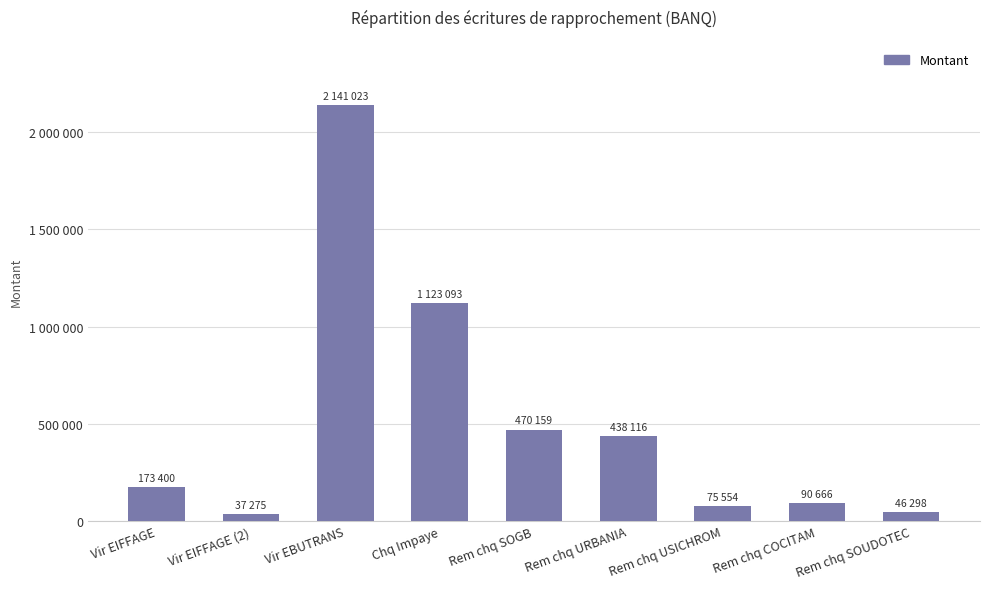

What is the change in value from Chq Impaye to Rem chq SOUDOTEC?

-1076795